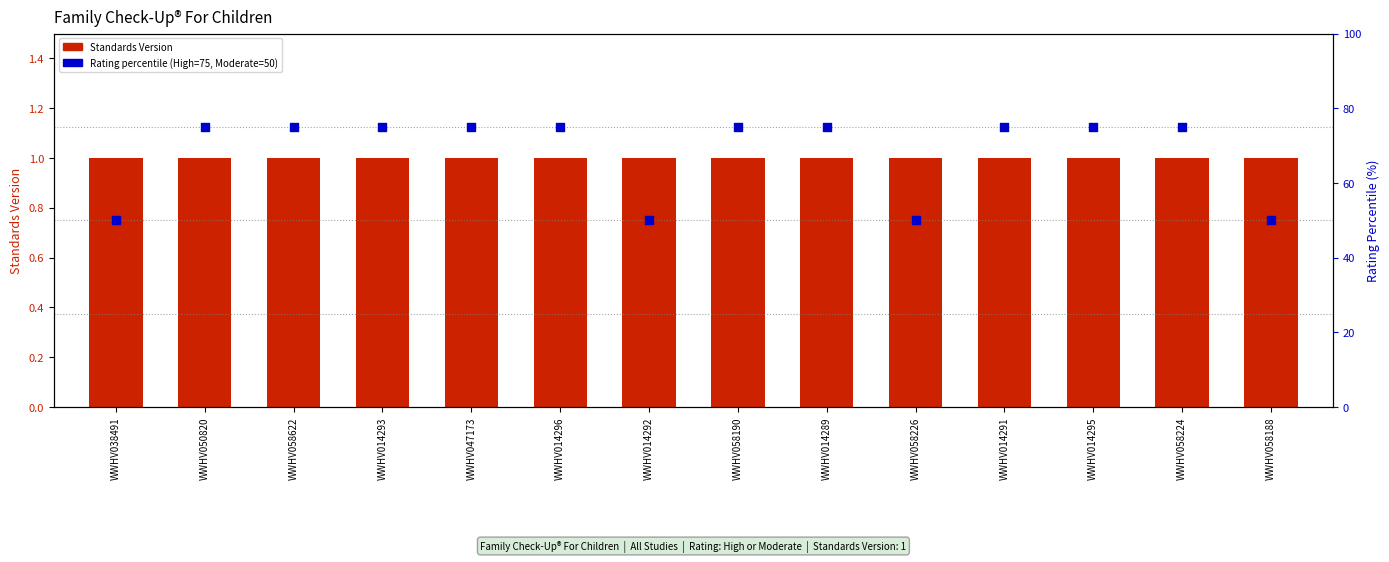

Which series reaches the minimum Y coordinate?

Standards Version